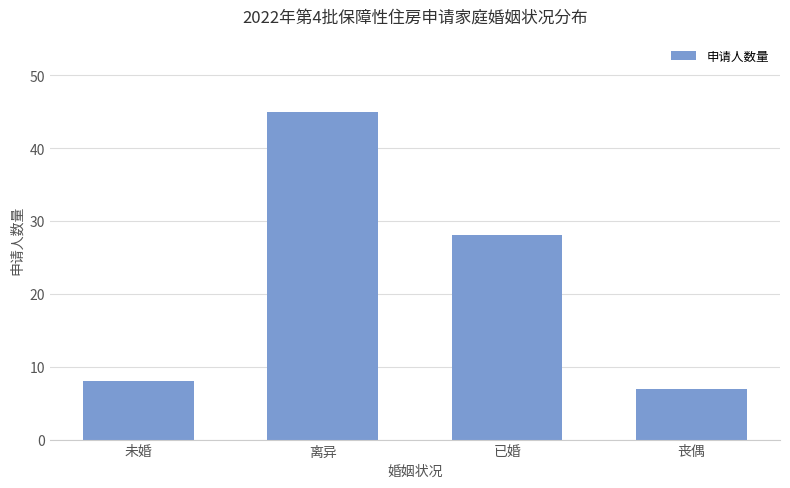

Which has a higher value, 未婚 or 已婚?

已婚